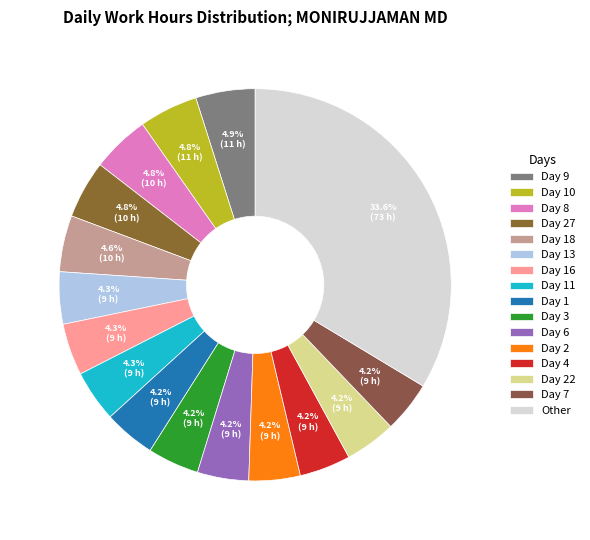

To the nearest percent, what portion does Day 8 represent?

5%